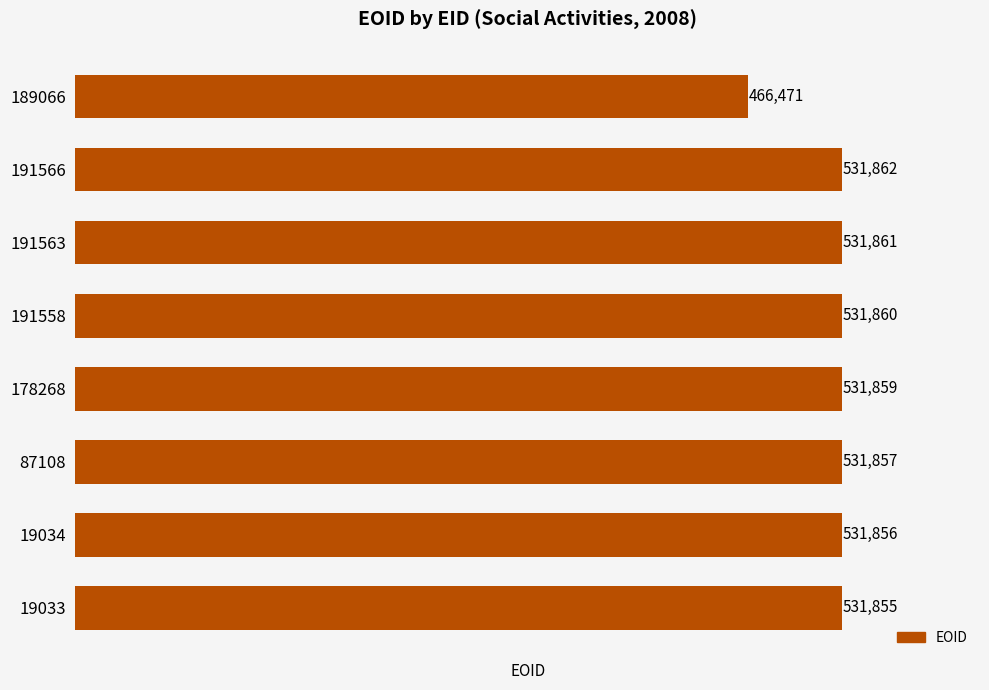

What is the sum of all values?

4189481